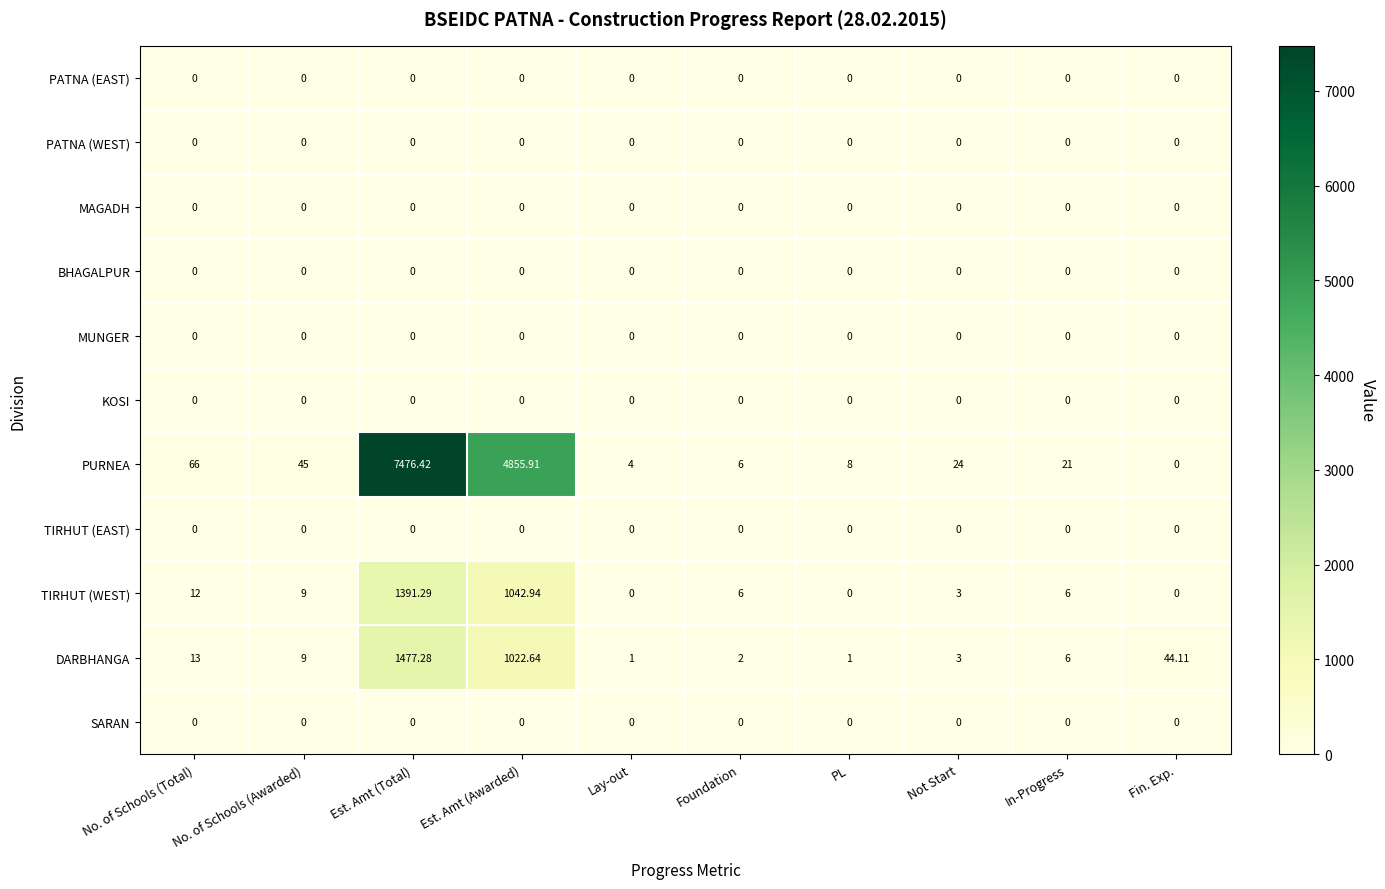

Which category has the highest value across all series?

Est. Amt (Total)